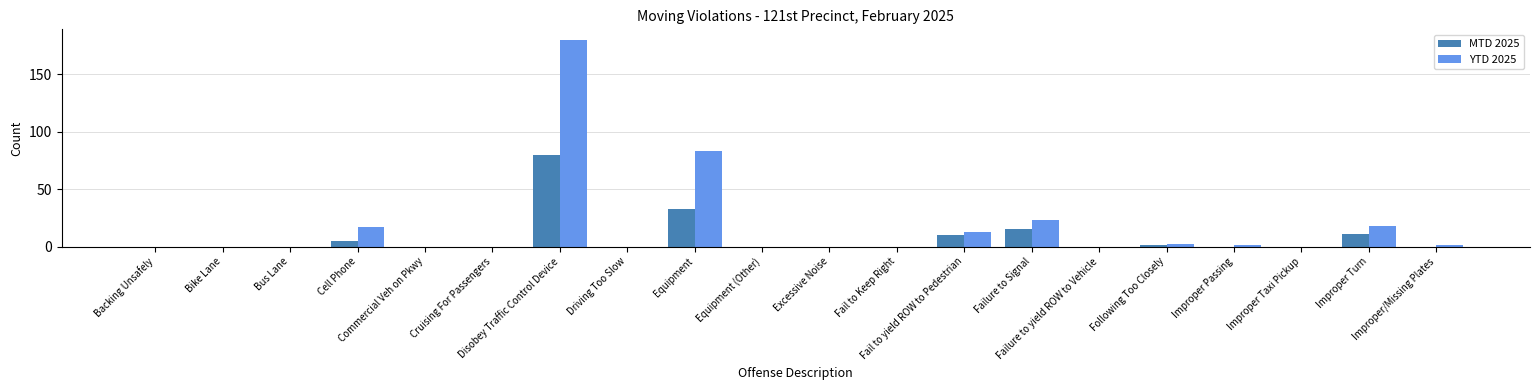

What is the greatest value displayed?

180